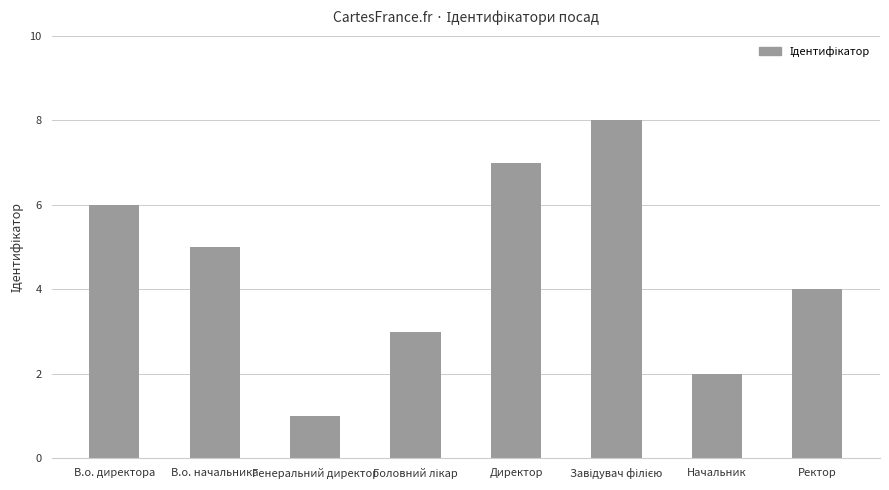

True or false: the data shows 5 at В.о. начальника.

True